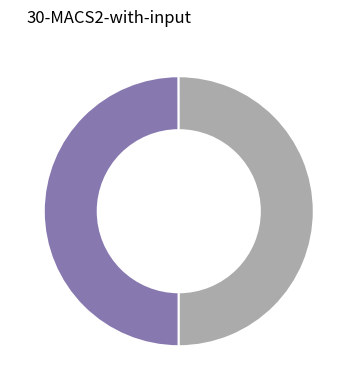

How many slices are in this pie chart?

2